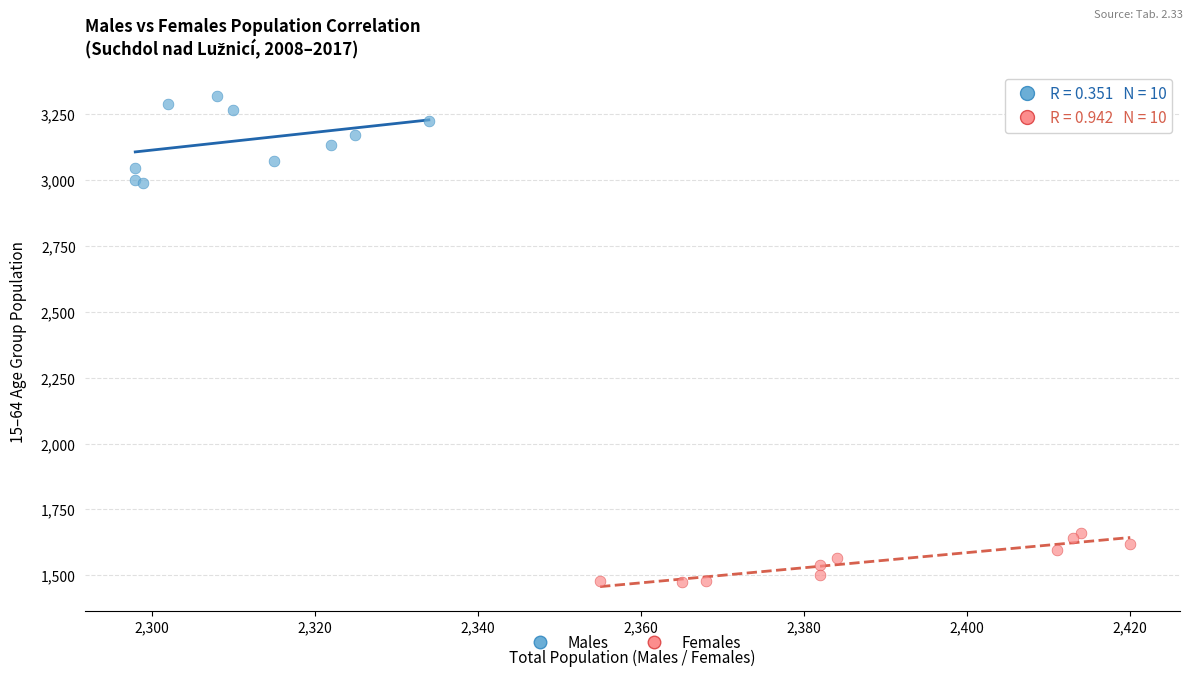

Which series reaches the maximum Y coordinate?

Males